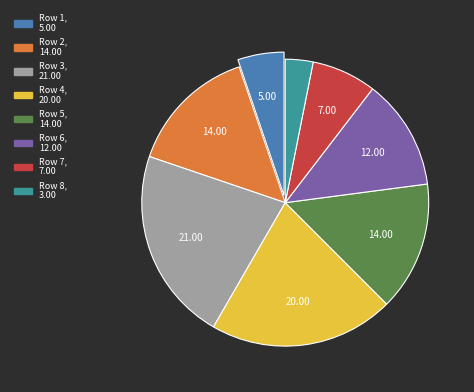

Is there a majority slice in this chart?

No